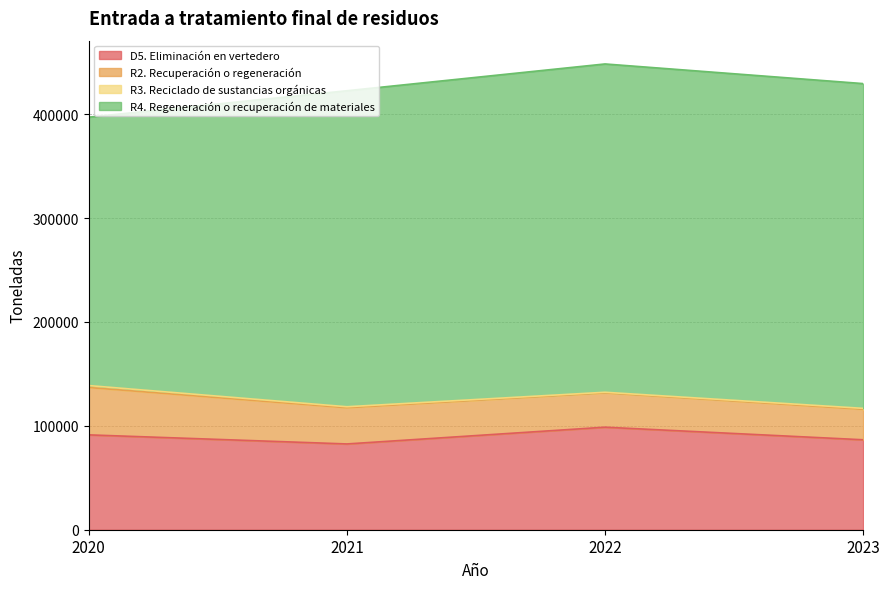

Which category has the lowest value in the R3. Reciclado de sustancias orgánicas series?

2022